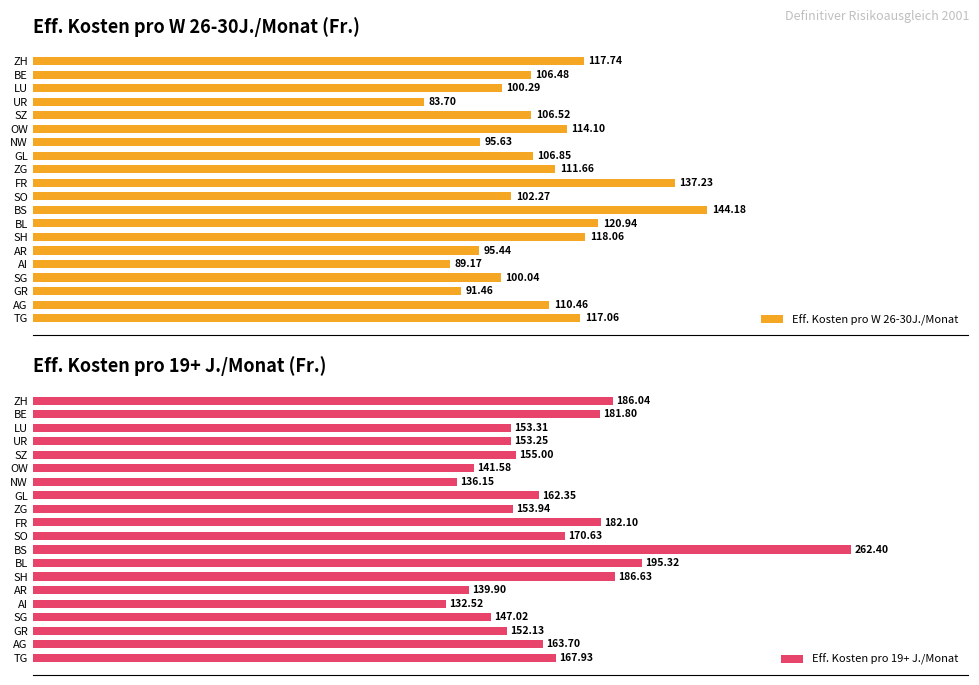

Rank the categories by Eff. Kosten pro W 26-30J./Monat value from lowest to highest.

UR, AI, GR, AR, NW, SG, LU, SO, BE, SZ, GL, AG, ZG, OW, TG, ZH, SH, BL, FR, BS